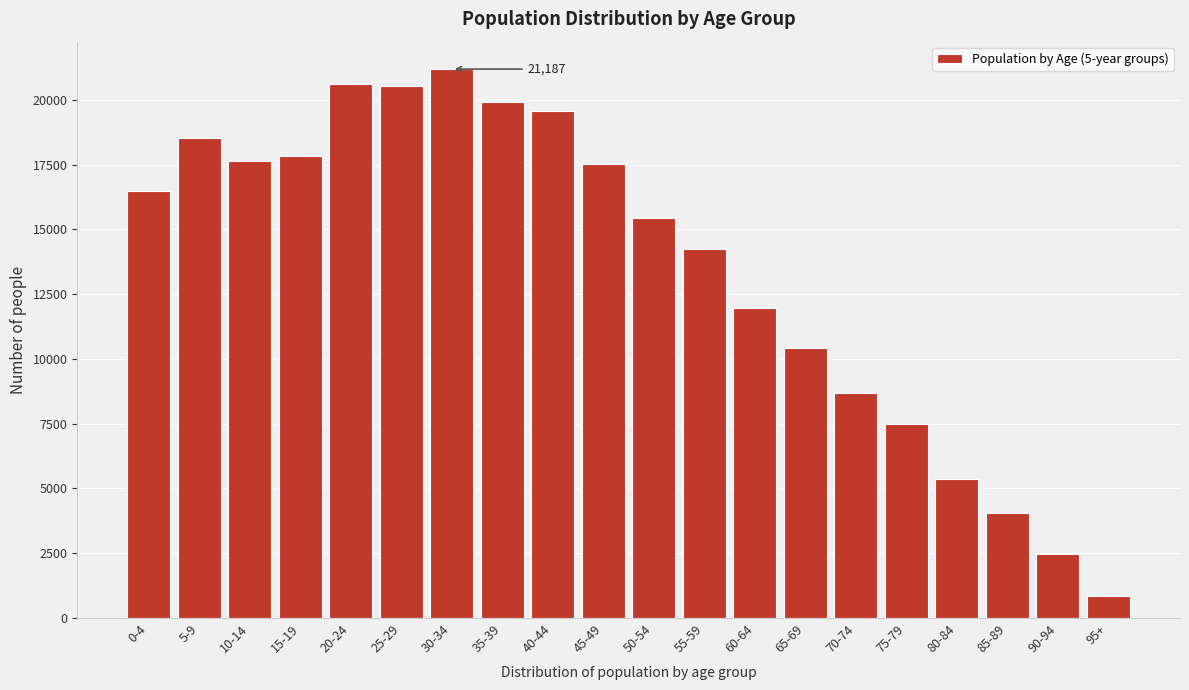

What is the approximate value at 70-74?

8670